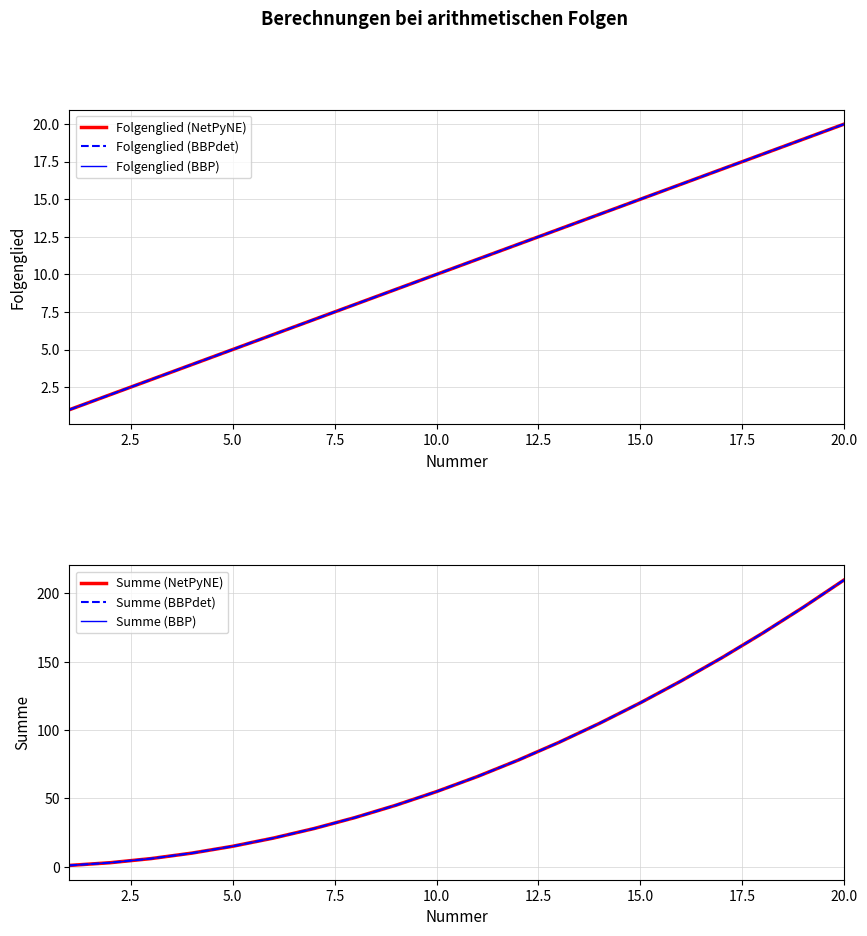

What is the average value of the Folgenglied (NetPyNE) series?

10